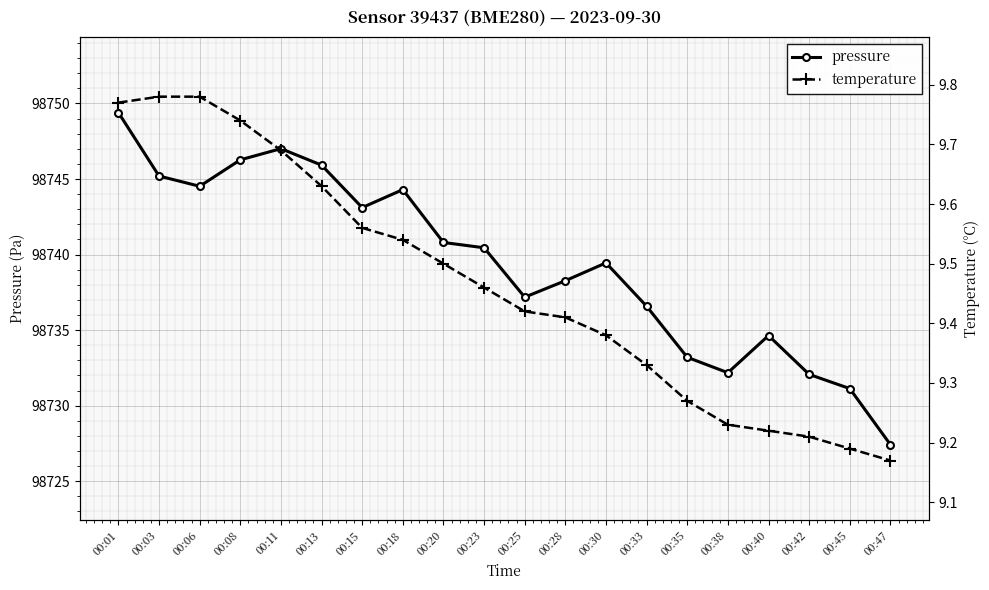

True or false: temperature and pressure cross at least once.

False